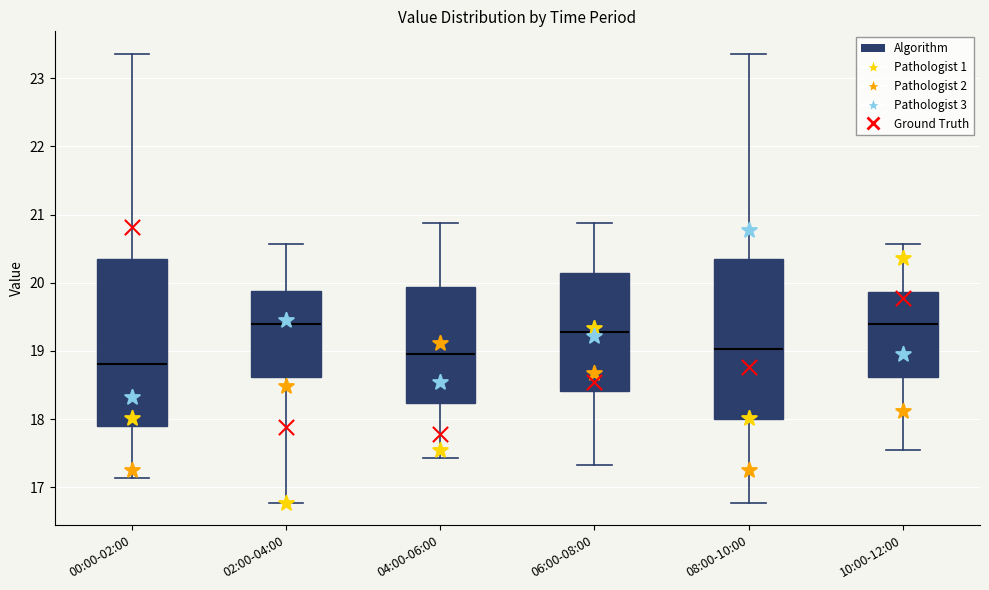

Reading left to right, read every box against the y-axis: the position of its median line, the range the box covers, and the ends of its whiskers. The values are not printed on the chart, so give them approximately, as read against the axis.

00:00-02:00: median 18.8, box 17.9 to 20.3, whiskers 17.1 to 23.4
02:00-04:00: median 19.4, box 18.6 to 19.9, whiskers 16.8 to 20.6
04:00-06:00: median 19.0, box 18.2 to 19.9, whiskers 17.4 to 20.9
06:00-08:00: median 19.3, box 18.4 to 20.1, whiskers 17.3 to 20.9
08:00-10:00: median 19.0, box 18.0 to 20.3, whiskers 16.8 to 23.4
10:00-12:00: median 19.4, box 18.6 to 19.9, whiskers 17.6 to 20.6